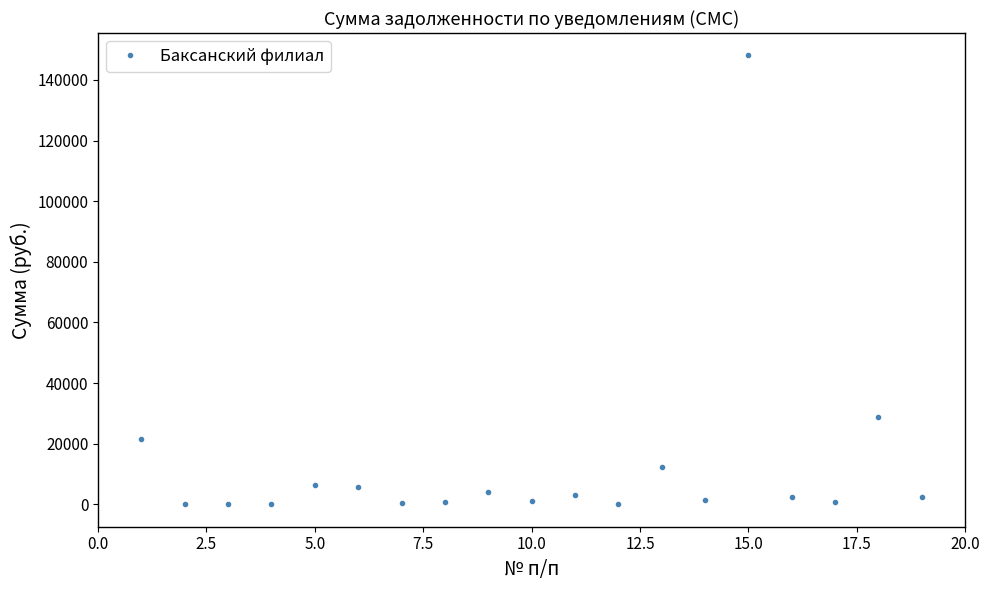

True or false: there are more than 0 points higher than both neighbors.

True